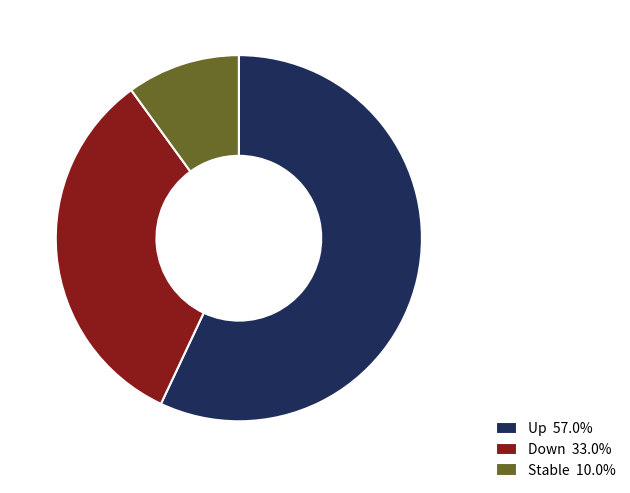

Is there a majority slice in this chart?

Yes